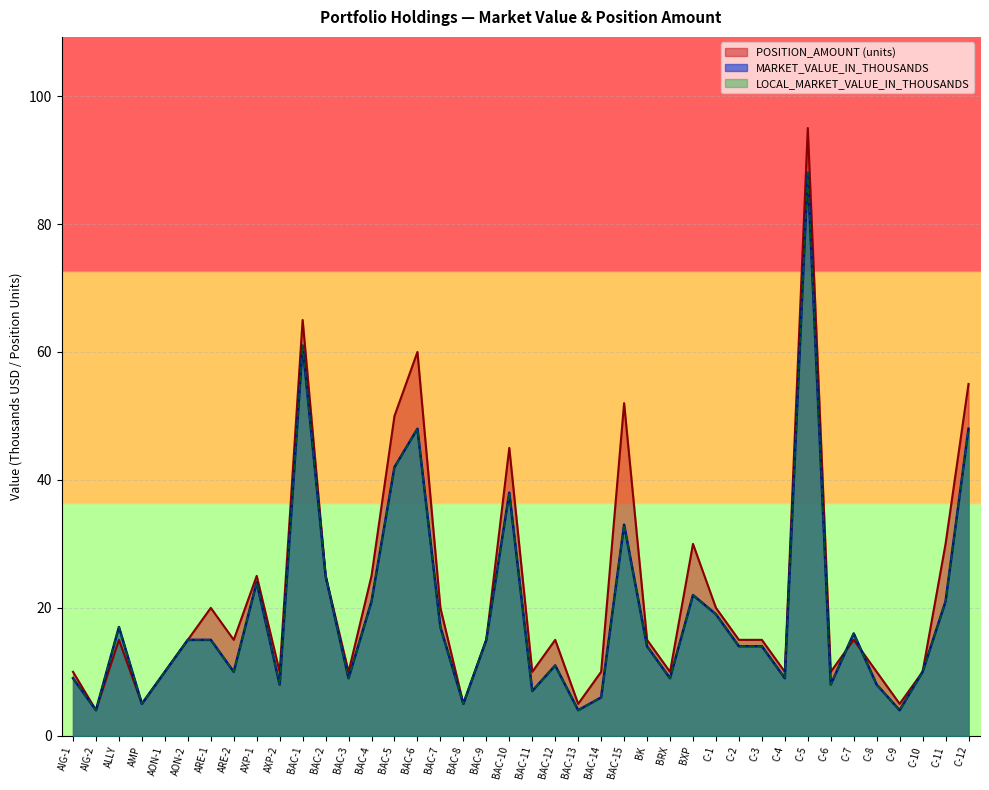

Which category has the lowest value in the POSITION_AMOUNT_scaled series?

AIG-2